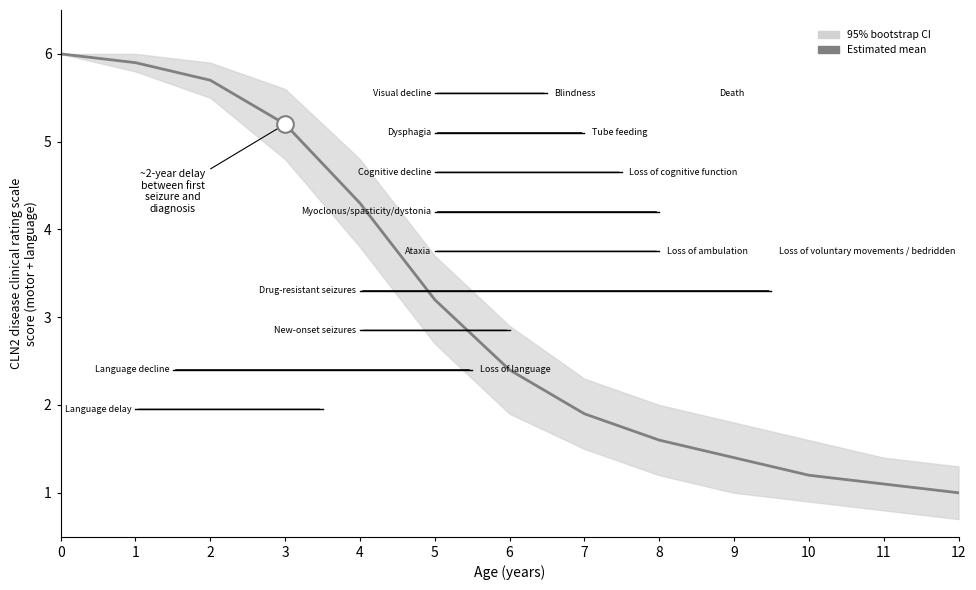

Reading left to right, list all the values displayed in this chart.

0=6.0	1=5.9	2=5.7	3=5.2	4=4.3	5=3.2	6=2.4	7=1.9	8=1.6	9=1.4	10=1.2	11=1.1	12=1.0